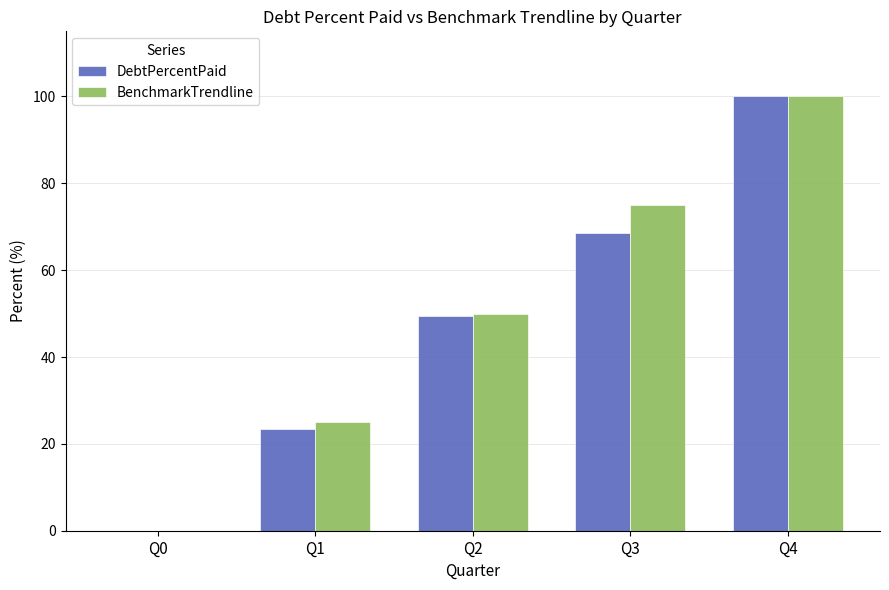

The BenchmarkTrendline series shows 75.0 at Q3. True or false?

True